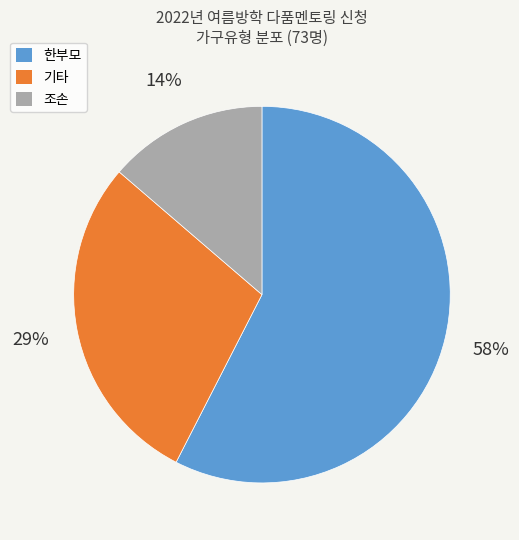

Between 조손 and 기타, which is larger?

기타